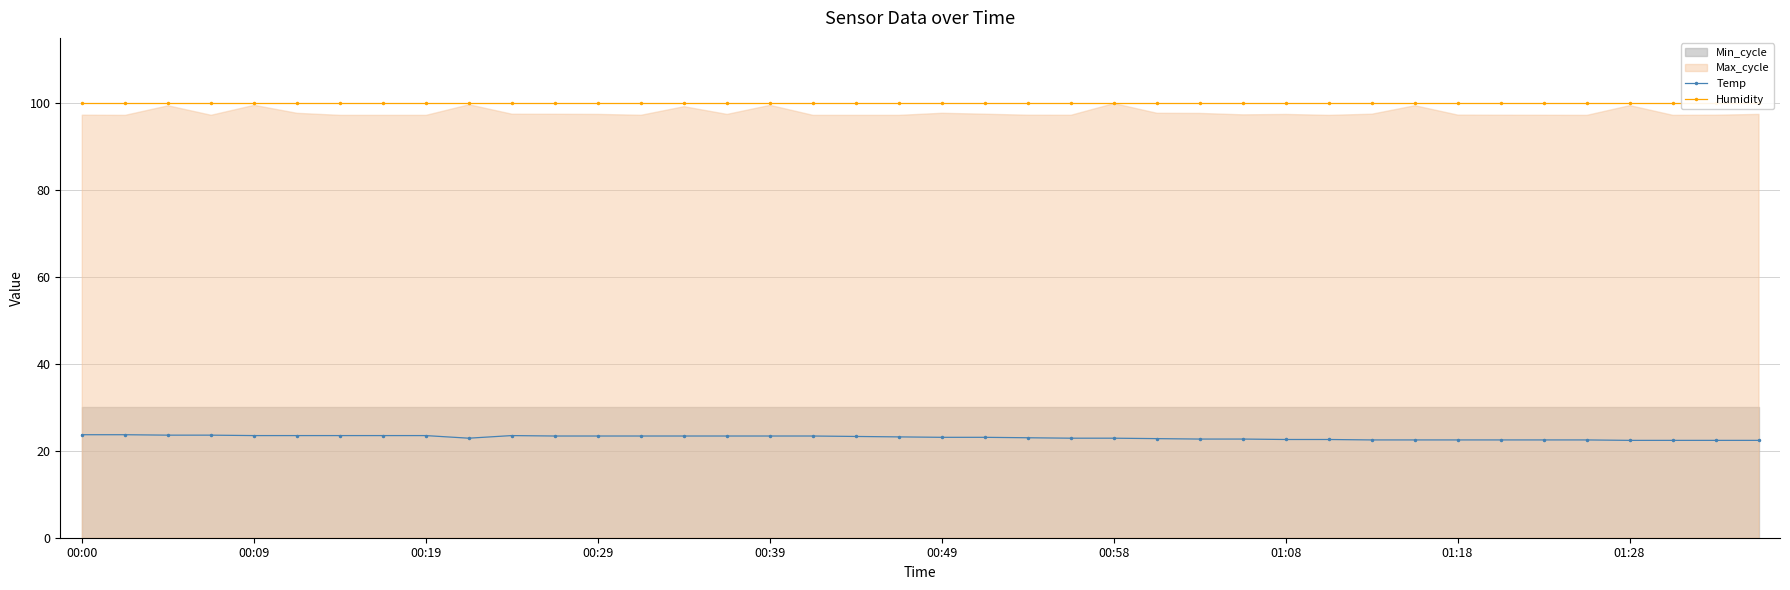

What is the total value across all series at 38?

122.4